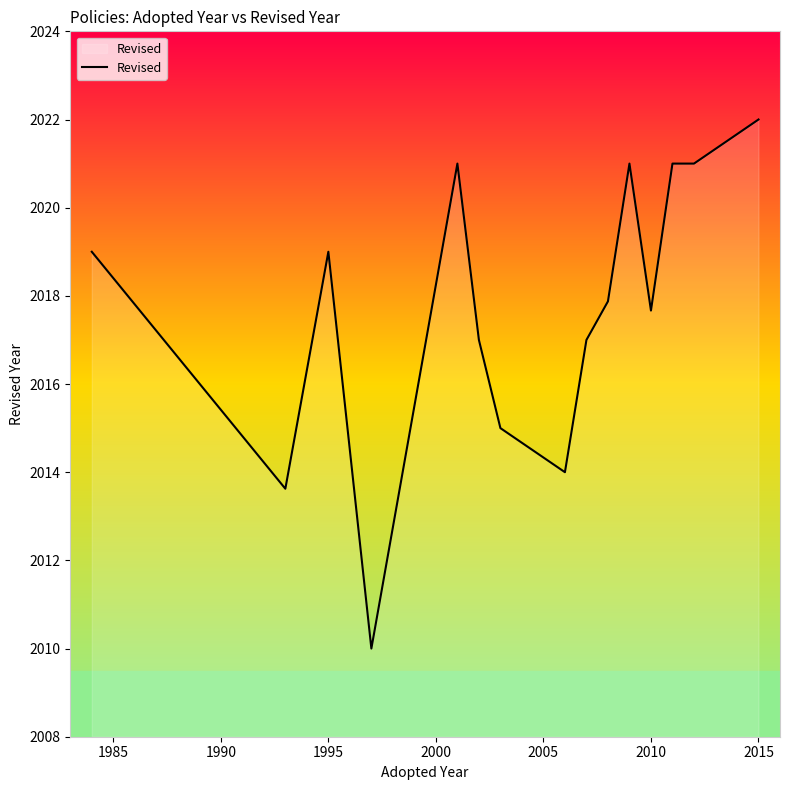

What is the difference between the maximum and minimum values?

12.0